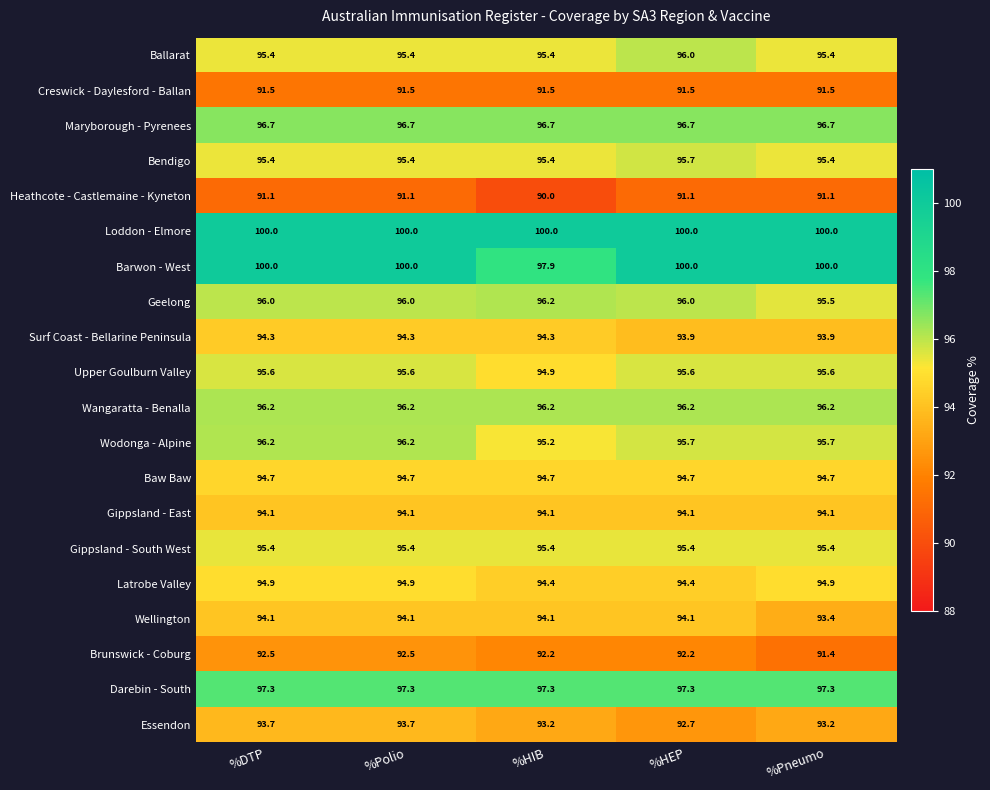

Is the value of Geelong at %DTP greater than the value of Heathcote - Castlemaine - Kyneton at %HIB?

Yes